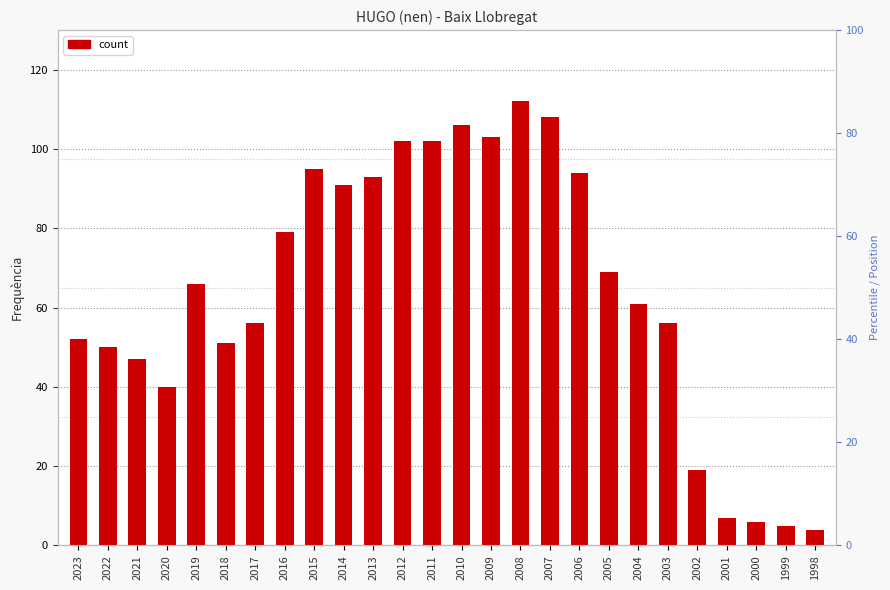

List the labels in order of value, largest first.

2008, 2007, 2010, 2009, 2012, 2011, 2015, 2006, 2013, 2014, 2016, 2005, 2019, 2004, 2017, 2003, 2023, 2018, 2022, 2021, 2020, 2002, 2001, 2000, 1999, 1998